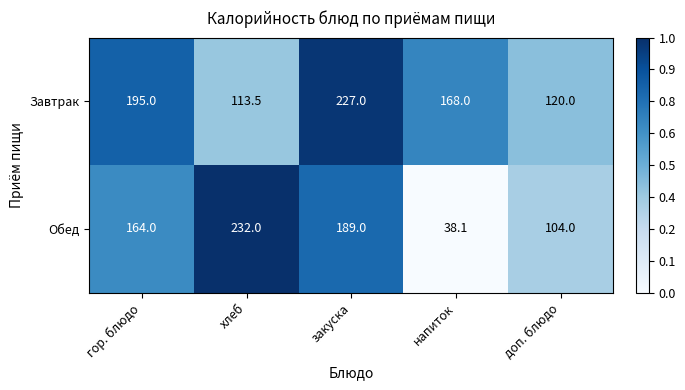

At how many categories does at least one series exceed 56?

5